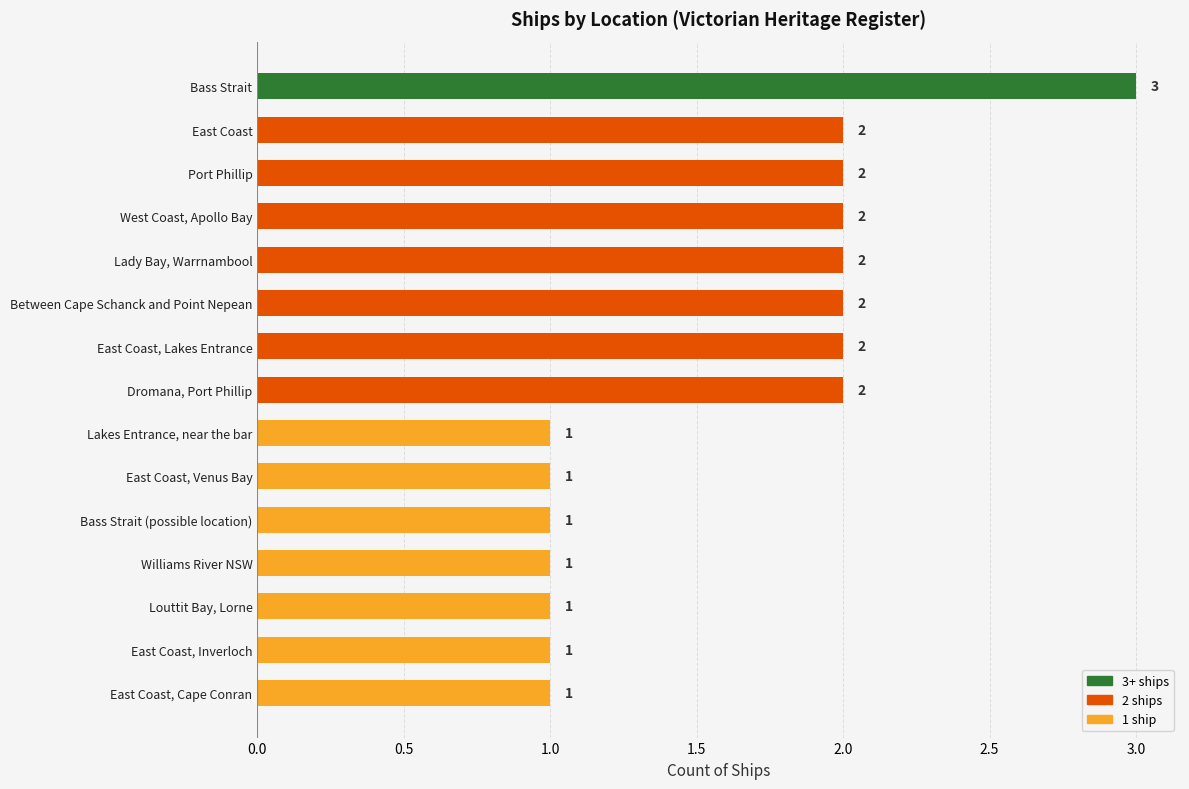

Reading top to bottom, what are all the values shown in this chart?

Bass Strait=3	East Coast=2	Port Phillip=2	West Coast, Apollo Bay=2	Lady Bay, Warrnambool=2	Between Cape Schanck and Point Nepean=2	East Coast, Lakes Entrance=2	Dromana, Port Phillip=2	Lakes Entrance, near the bar=1	East Coast, Venus Bay=1	Bass Strait (possible location)=1	Williams River NSW=1	Louttit Bay, Lorne=1	East Coast, Inverloch=1	East Coast, Cape Conran=1